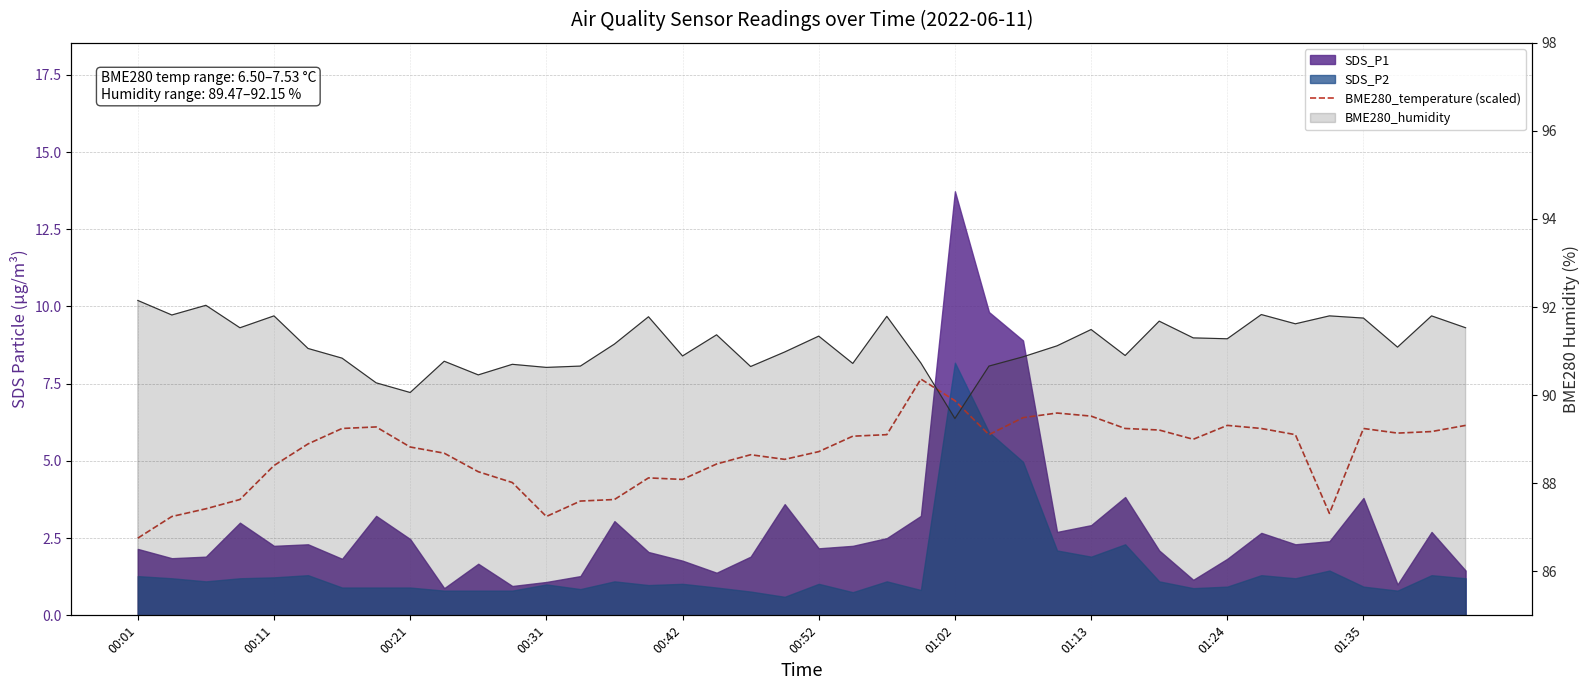

Reading right to left, transcribe all the data shown in this chart.

6.2	6.0	5.9	6.0	3.3	5.8	6.0	6.2	5.7	6.0	6.0	6.5	6.5	6.4	5.8	6.9	7.7	5.8	5.8	5.3	5.0	5.2	4.9	4.4	4.4	3.8	3.7	3.2	4.3	4.6	5.2	5.4	6.1	6.0	5.6	4.8	3.8	3.5	3.2	2.5